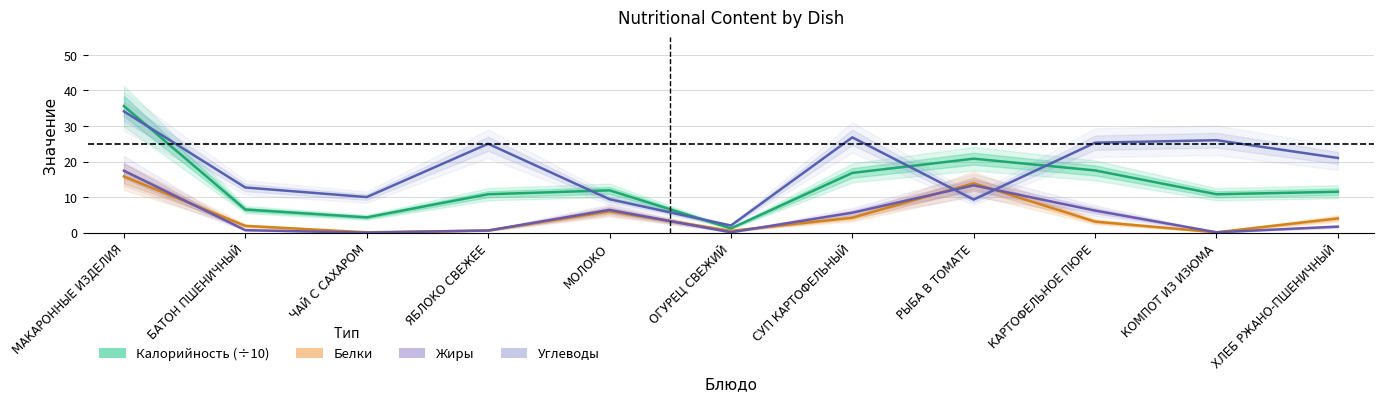

How many series are shown in this chart?

4